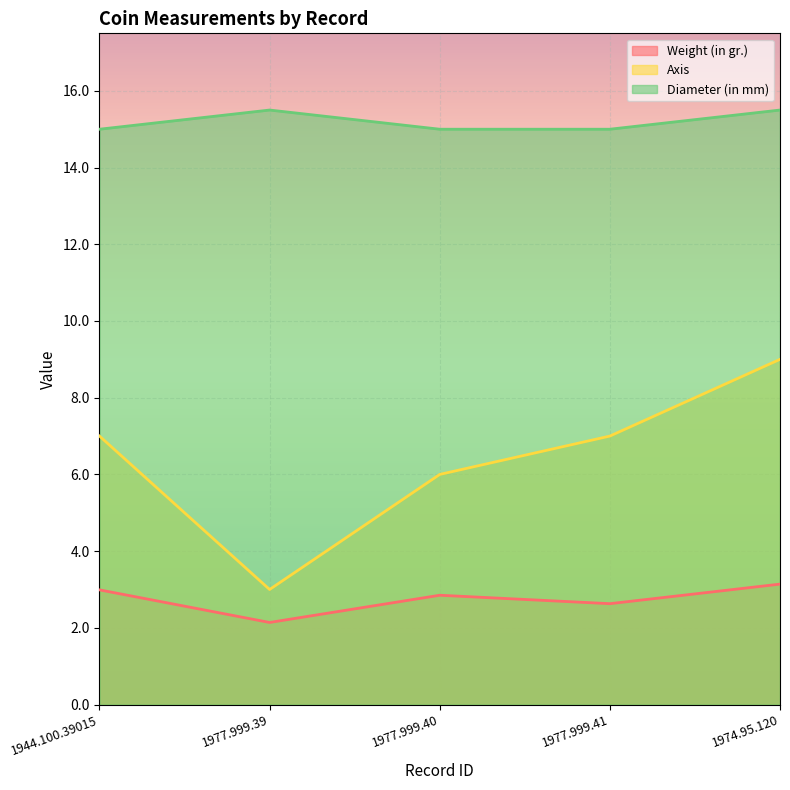

How many lines are shown in the chart?

3